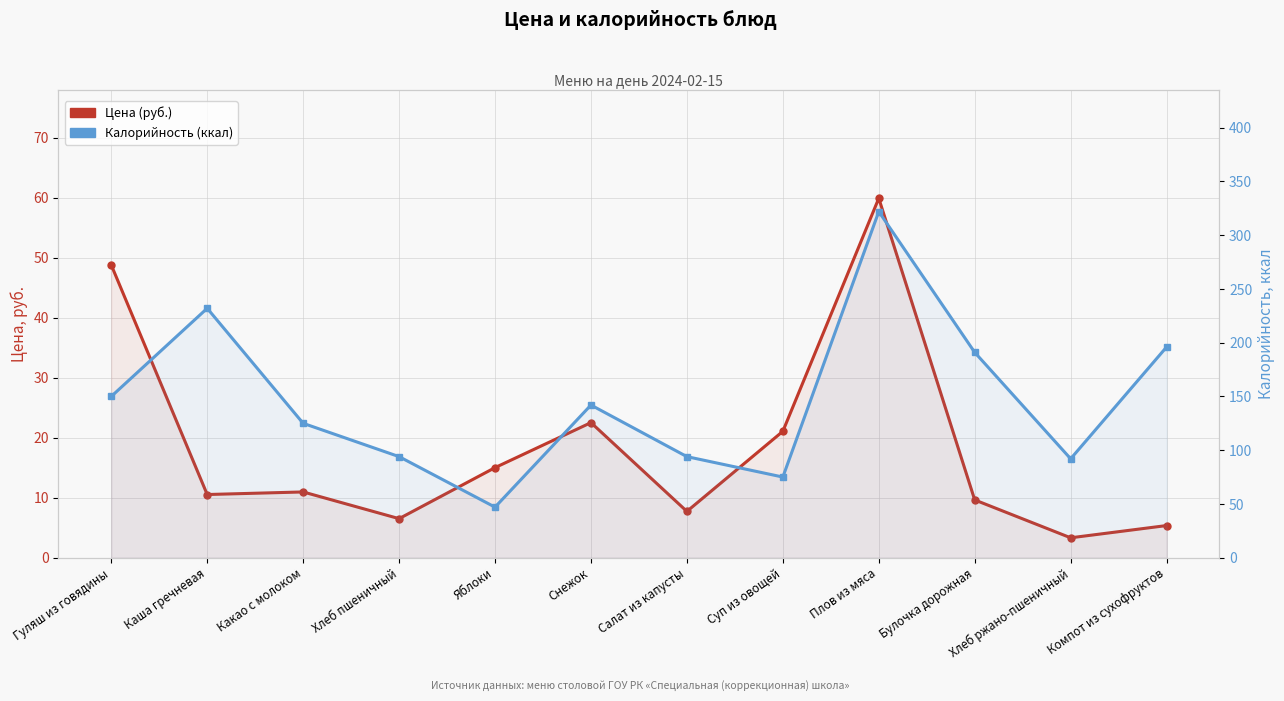

Is the value of Цена (руб.) at Гуляш из говядины greater than the value of Калорийность (ккал) at Хлеб ржано-пшеничный?

No